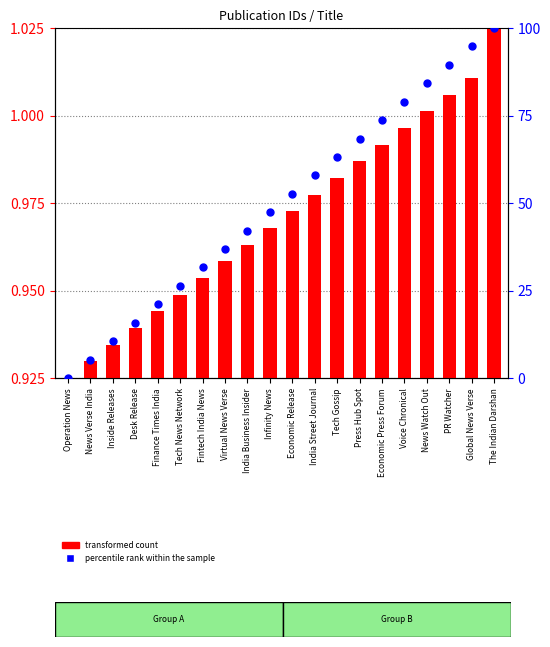

At how many categories does at least one series exceed 81?

4